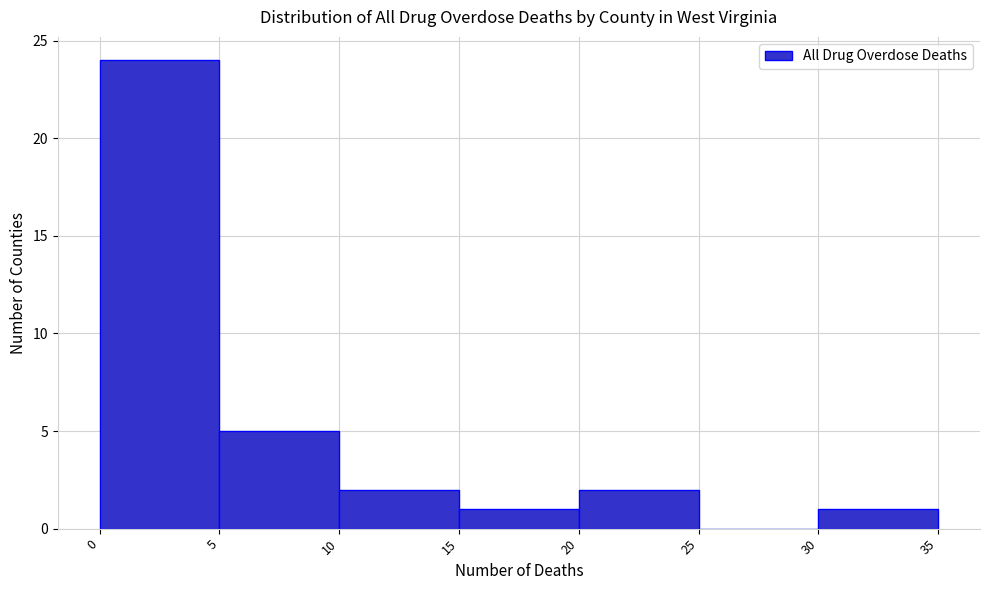

Reading left to right, list every bar in this chart as the range it spans on the x-axis followed by its height. The values are not printed on the chart, so give them approximately, as read against the axis.

0 to 5: 24
5 to 10: 5
10 to 15: 2
15 to 20: 1
20 to 25: 2
25 to 30: 0
30 to 35: 1